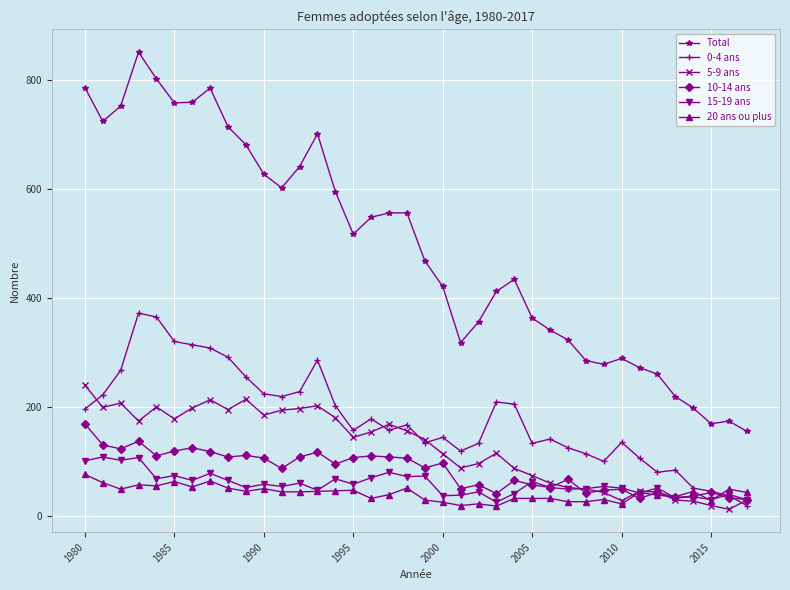

What are all the series names shown in the legend?

Total, 0-4 ans, 5-9 ans, 10-14 ans, 15-19 ans, 20 ans ou plus